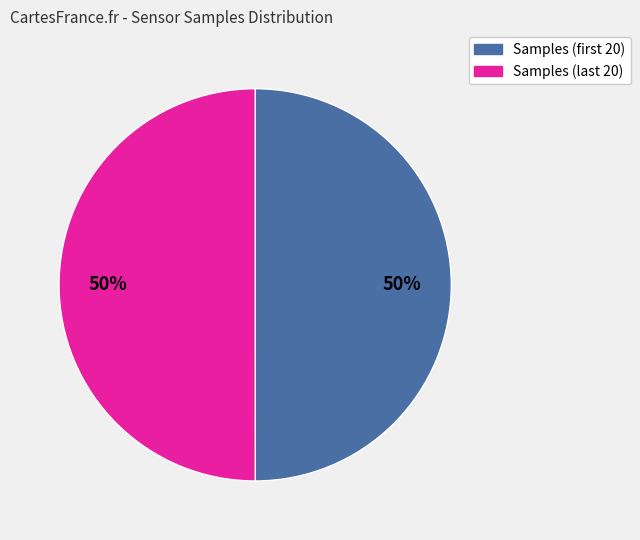

To the nearest percent, what is the average slice percentage?

50%